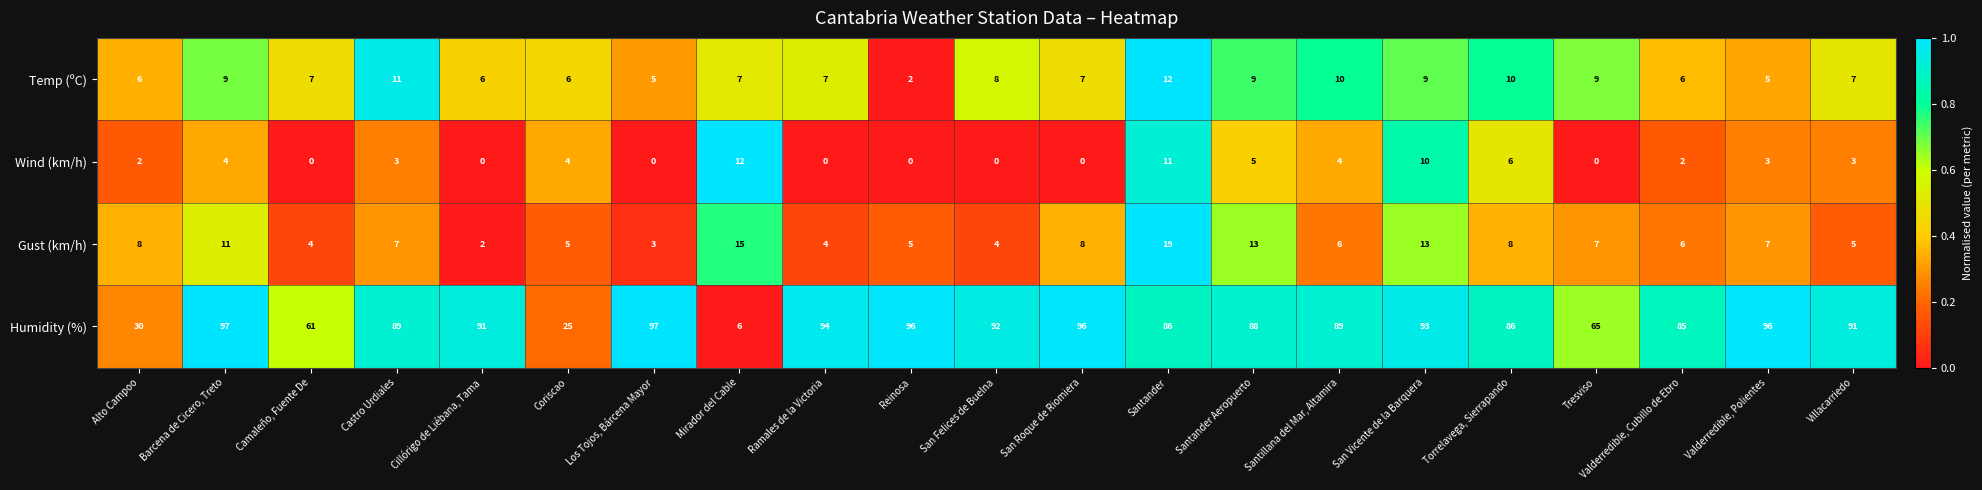

The value of Temp (ºC) at Castro Urdiales is 16. True or false?

False